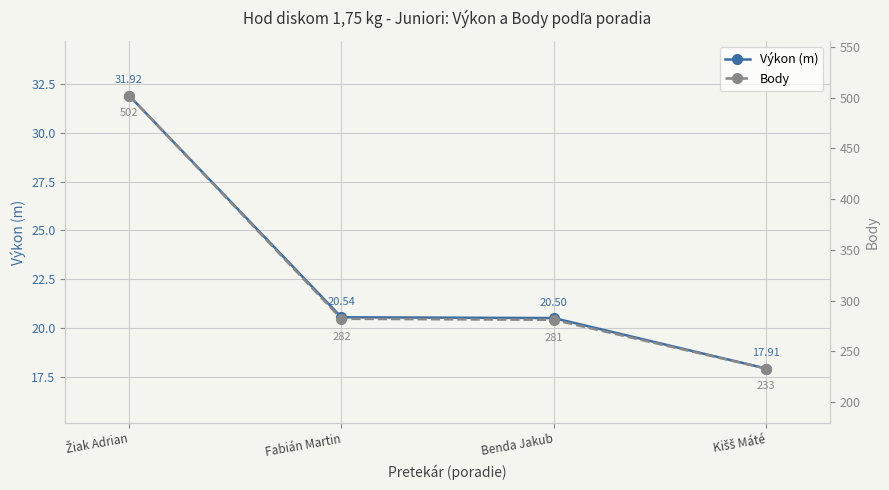

What is the label of the 1st point from the left?

Žiak Adrian